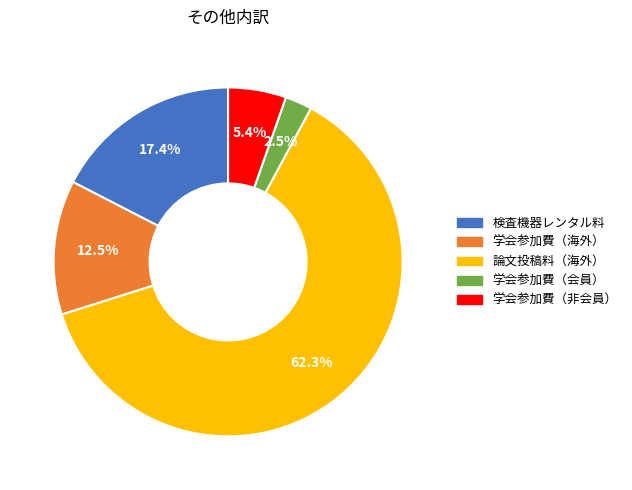

What is the smallest slice in the pie chart?

学会参加費（会員）